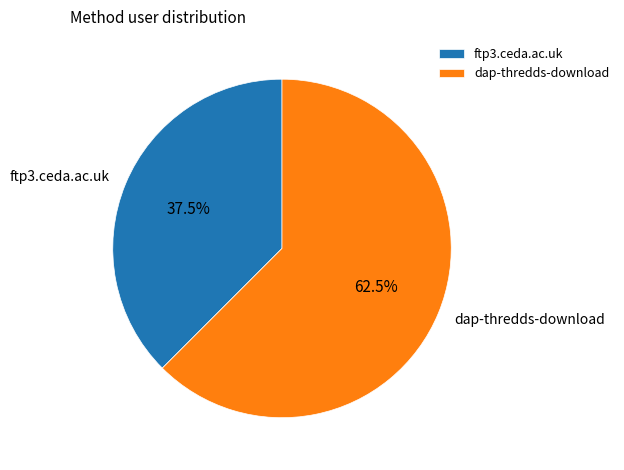

To the nearest percent, what is the difference between the largest and smallest slice percentages?

25%